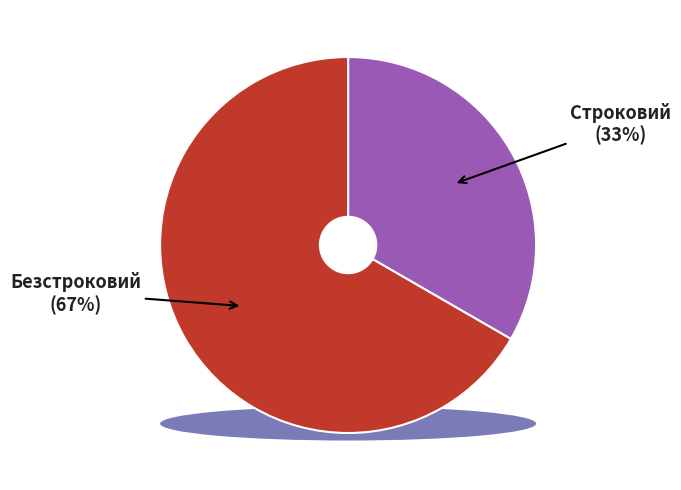

True or false: Строковий accounts for 33% of the total.

True